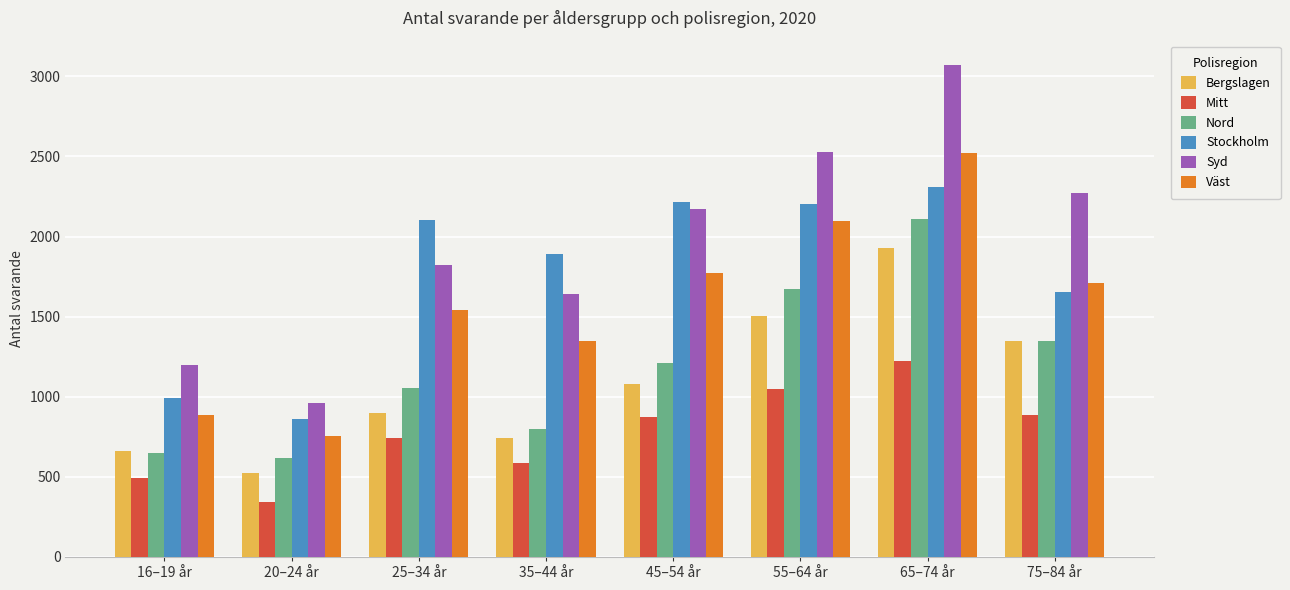

The value of Syd at 25–34 år is 437. True or false?

False